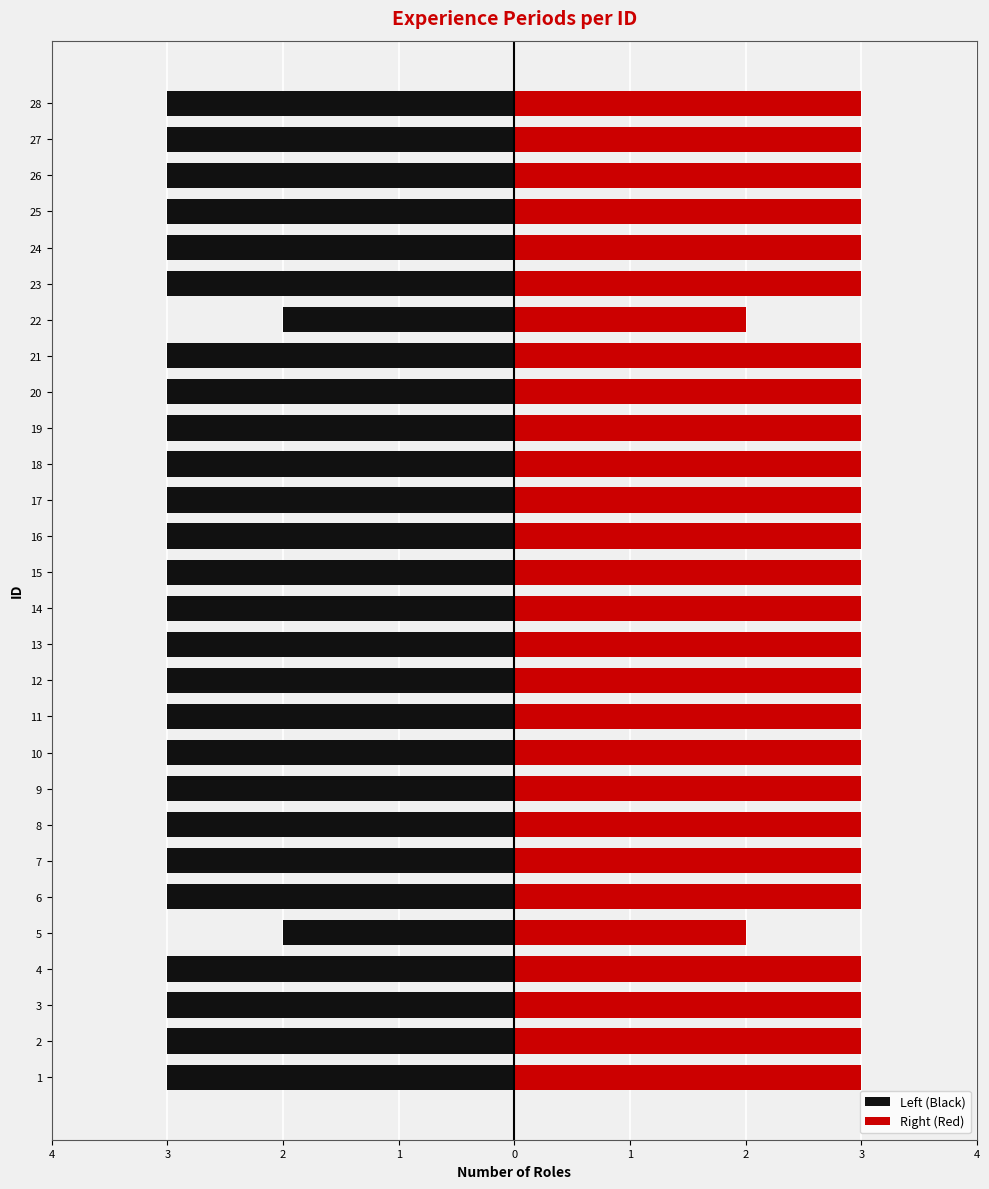

Rank the series by their maximum value, from lowest to highest.

Left (Black), Right (Red)